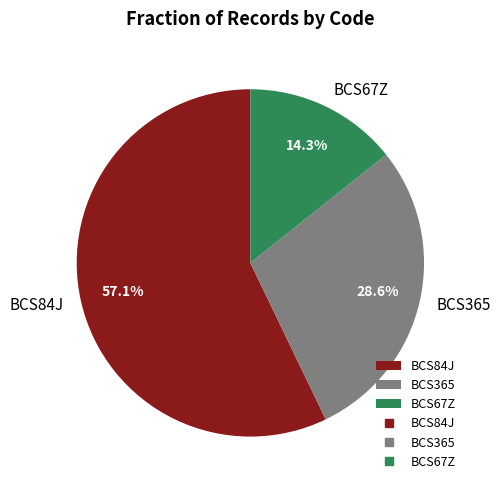

To the nearest percent, what percentage of the pie is BCS84J?

57%